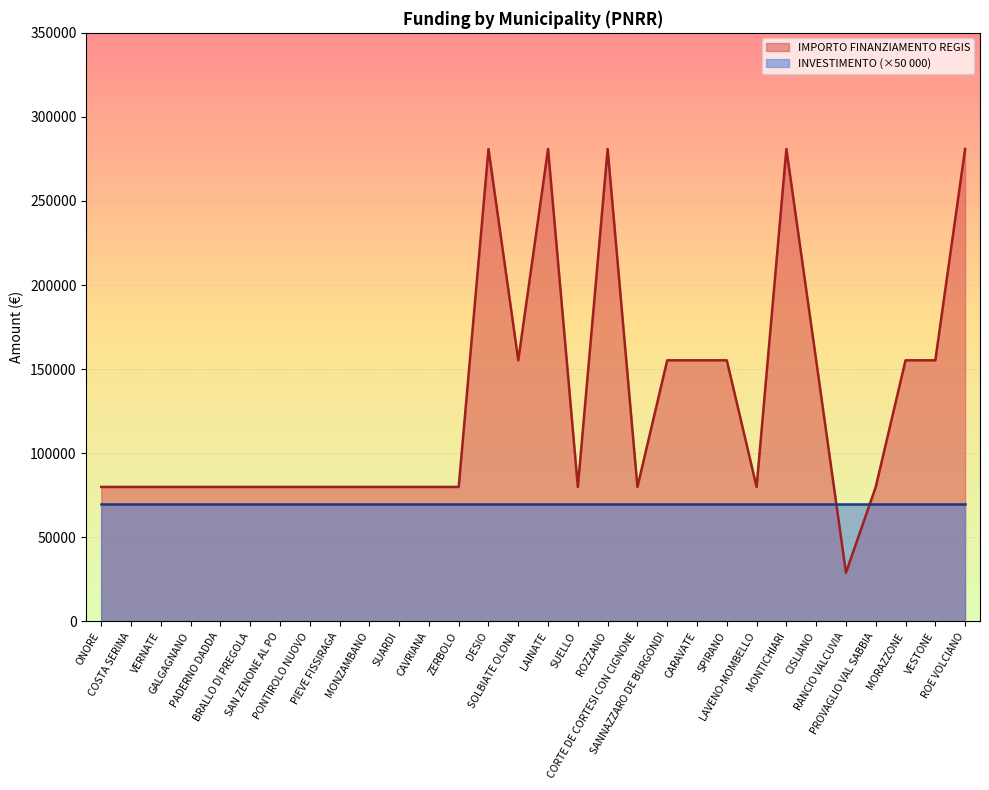

Between CORTE DE CORTESI CON CIGNONE and DESIO, which is larger?

DESIO